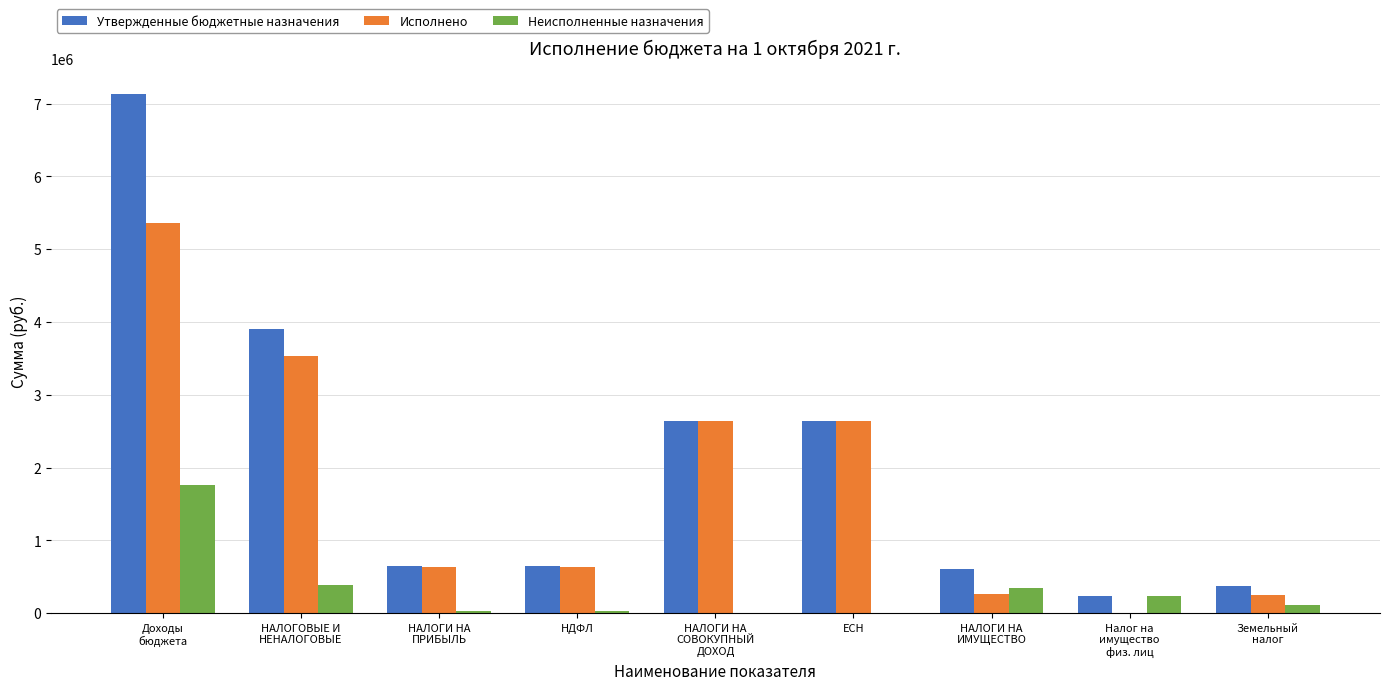

Which series has the largest total across all categories?

Утвержденные бюджетные назначения